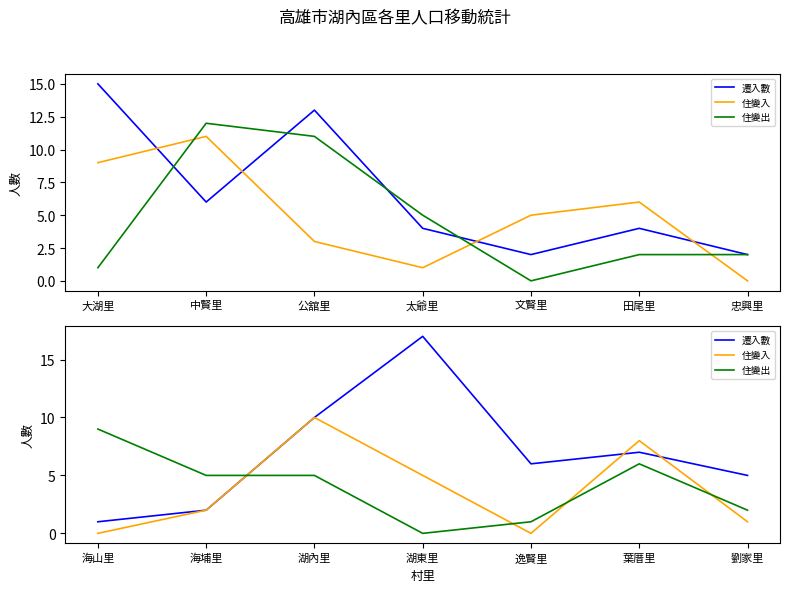

Which has a higher value, 逸賢里 or 湖東里?

湖東里